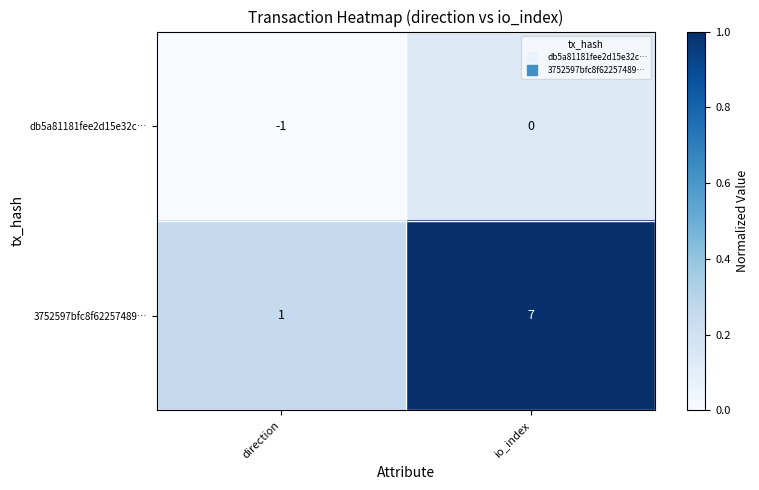

Reading left to right, list all the values displayed in this chart.

db5a81181fee2d15e32c…: direction=-1	io_index=0
3752597bfc8f62257489…: direction=1	io_index=7